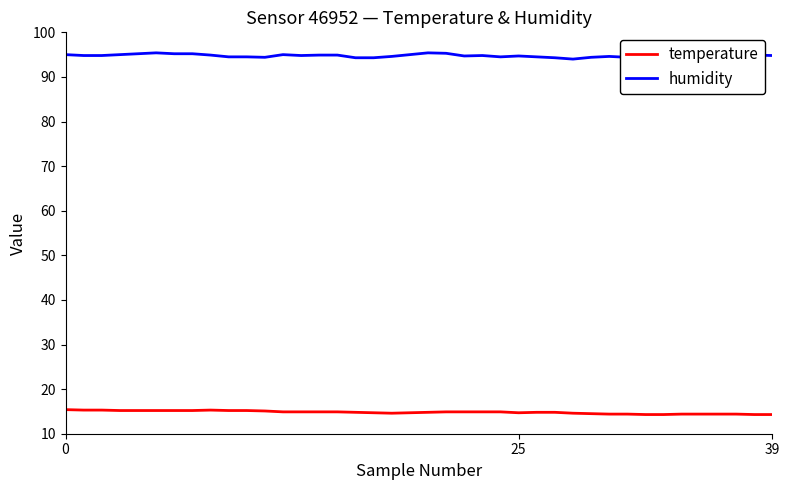

True or false: temperature and humidity cross at least once.

False